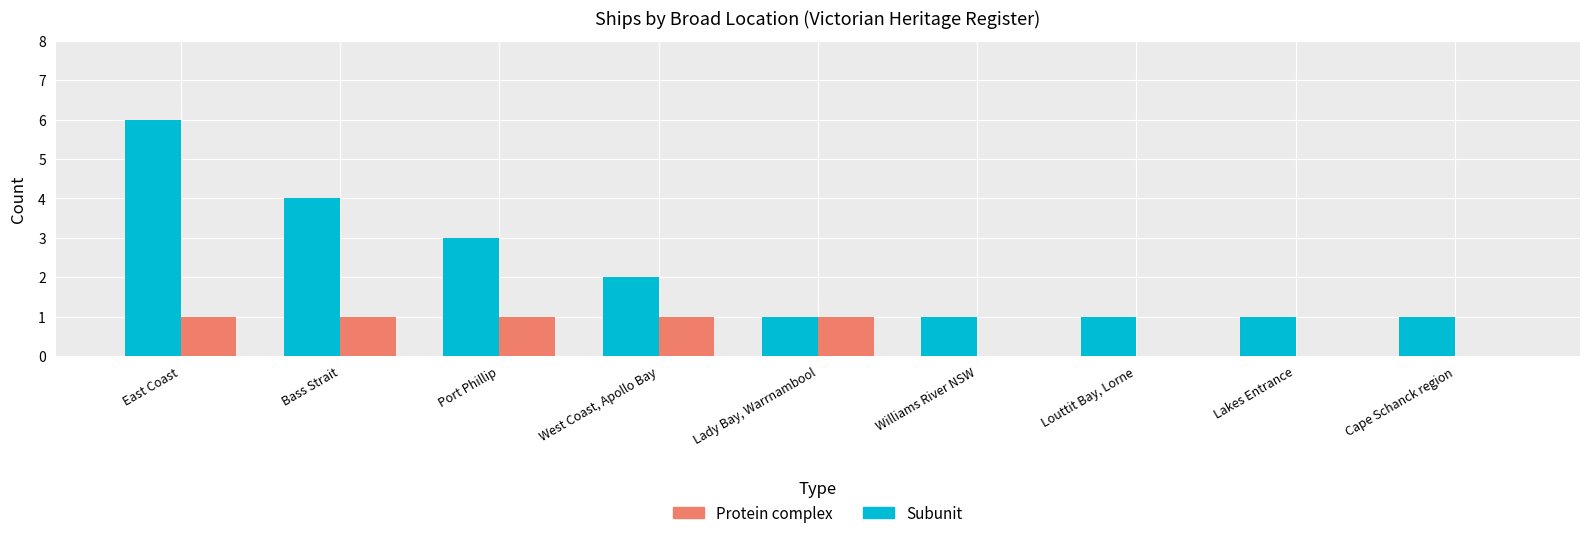

Which series has the largest total across all categories?

Subunit